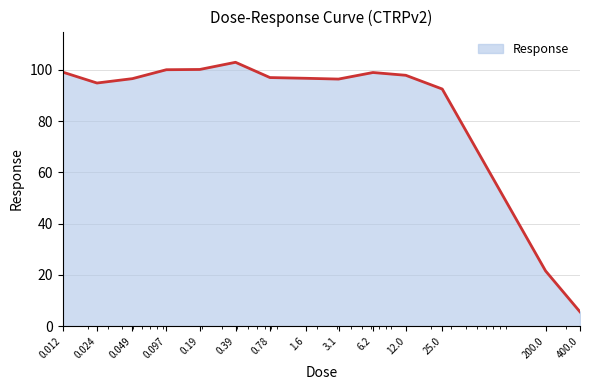

What is the difference between the maximum and minimum values?

97.4